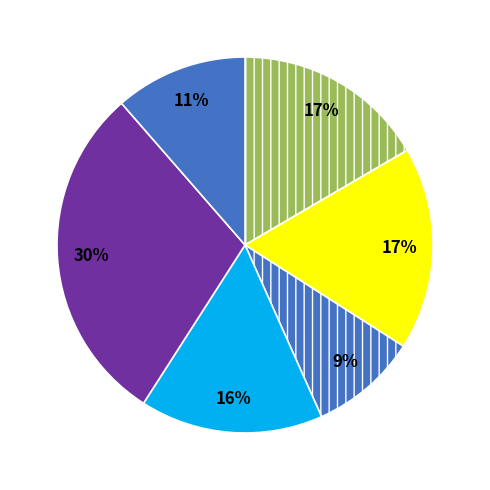

Is there a majority slice in this chart?

No